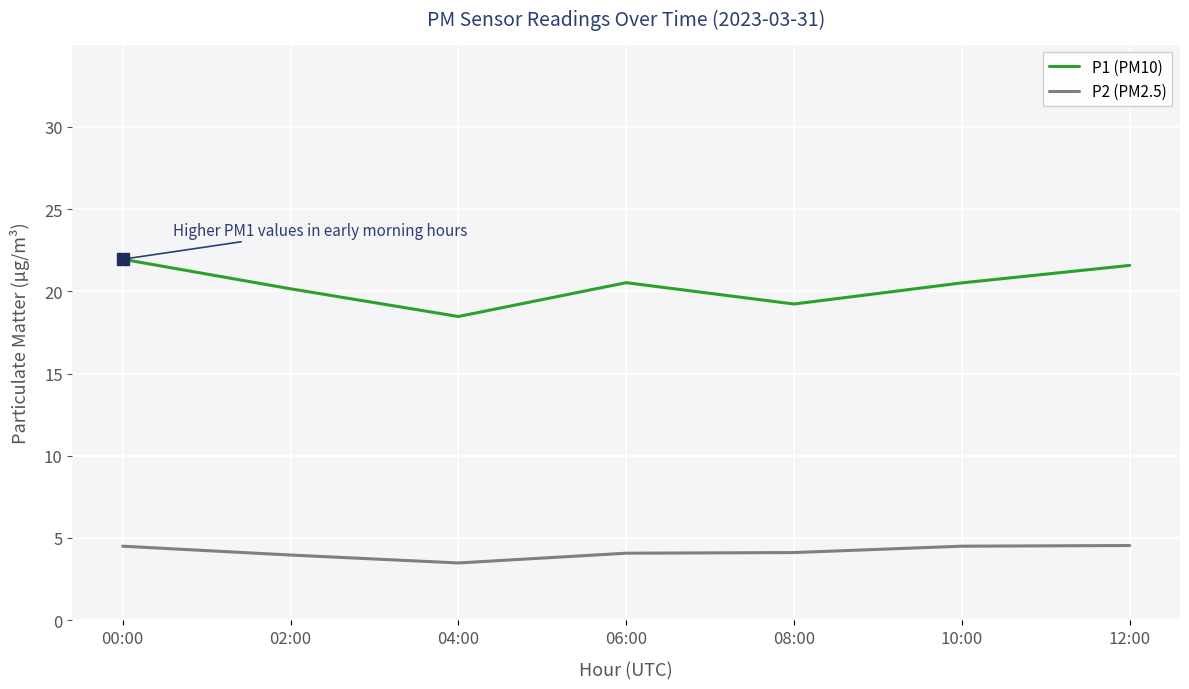

What position from the right is 00:00?

7